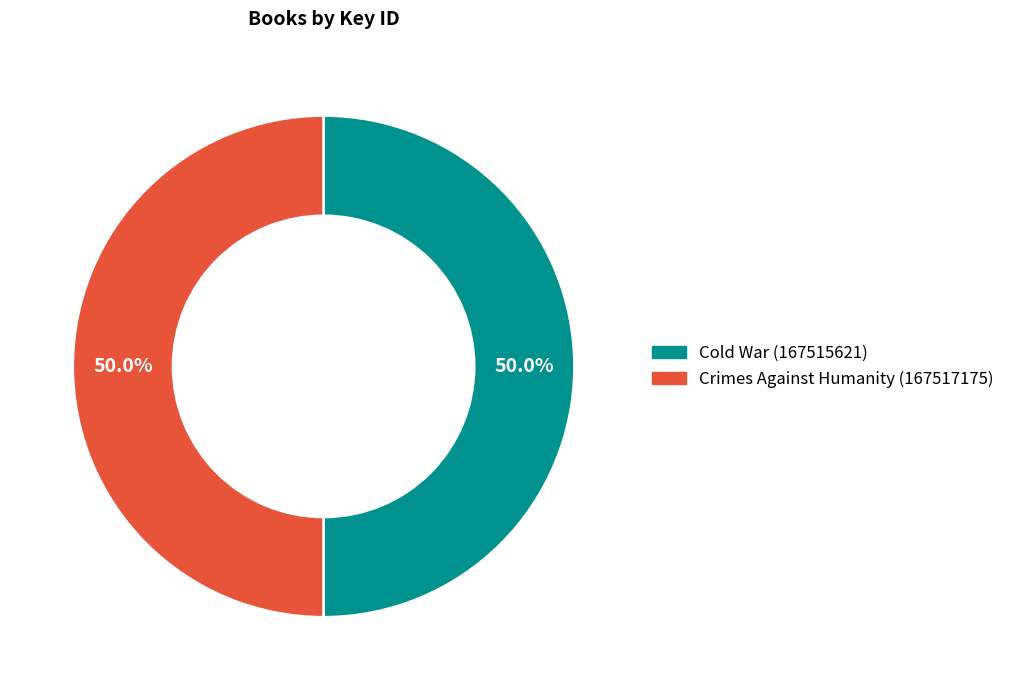

What is the ratio of the value at Crimes Against Humanity (167517175) to the value at Cold War (167515621)?

1.0